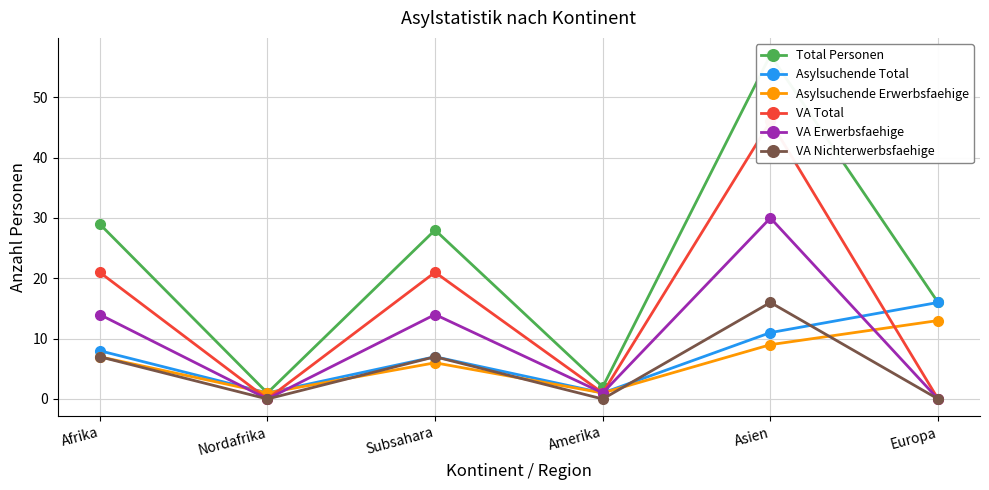

True or false: VA Erwerbsfaehige and VA Nichterwerbsfaehige cross at least once.

False